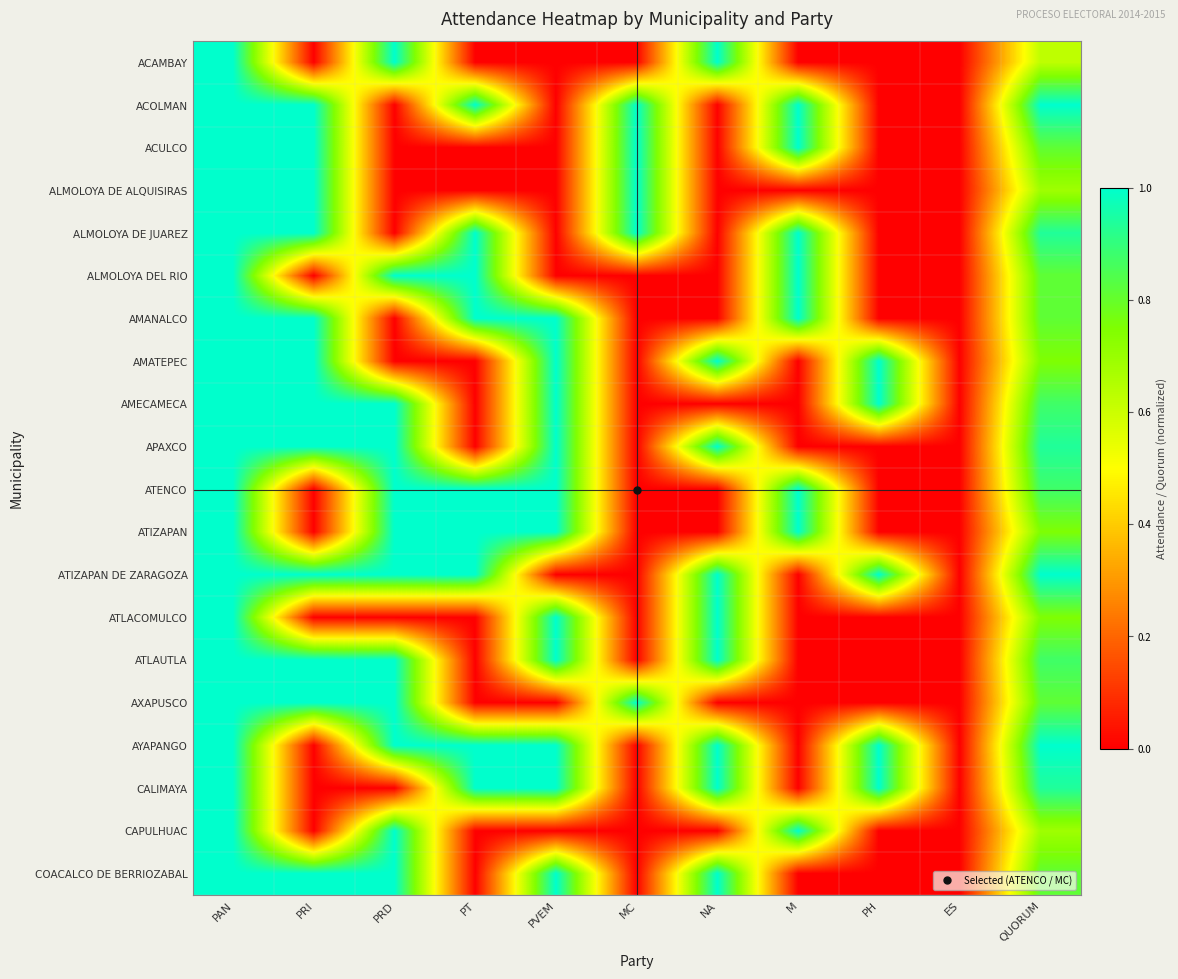

Which has a higher value, PVEM or M?

PVEM